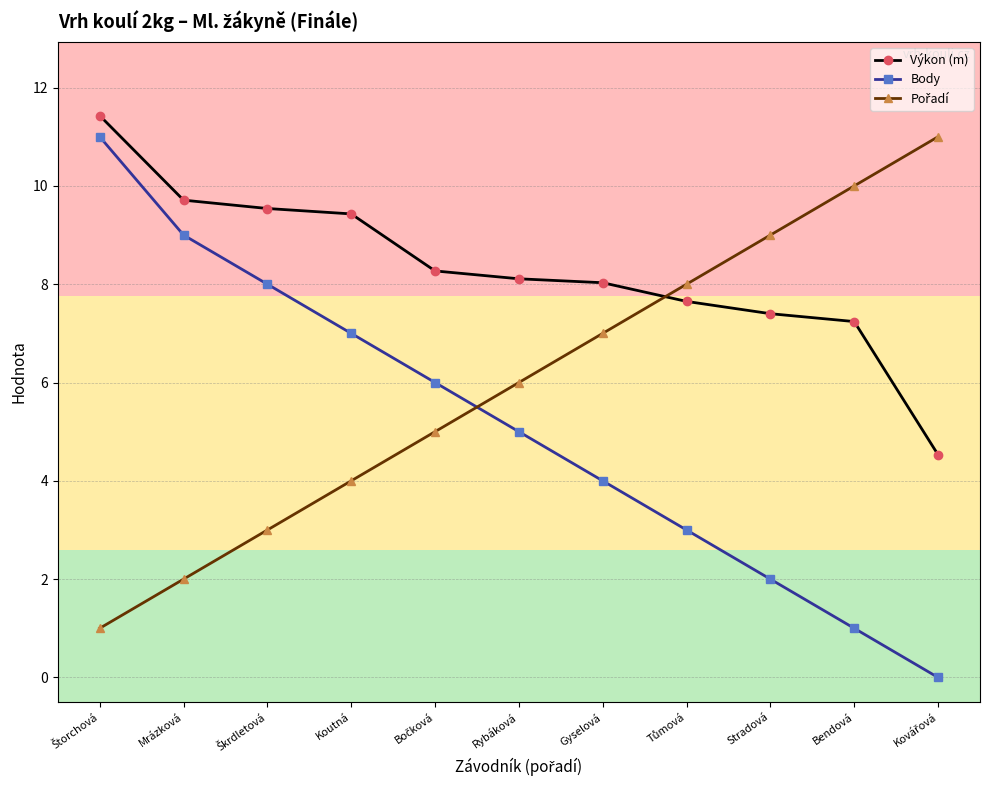

What is the highest value of the Body series?

11.0